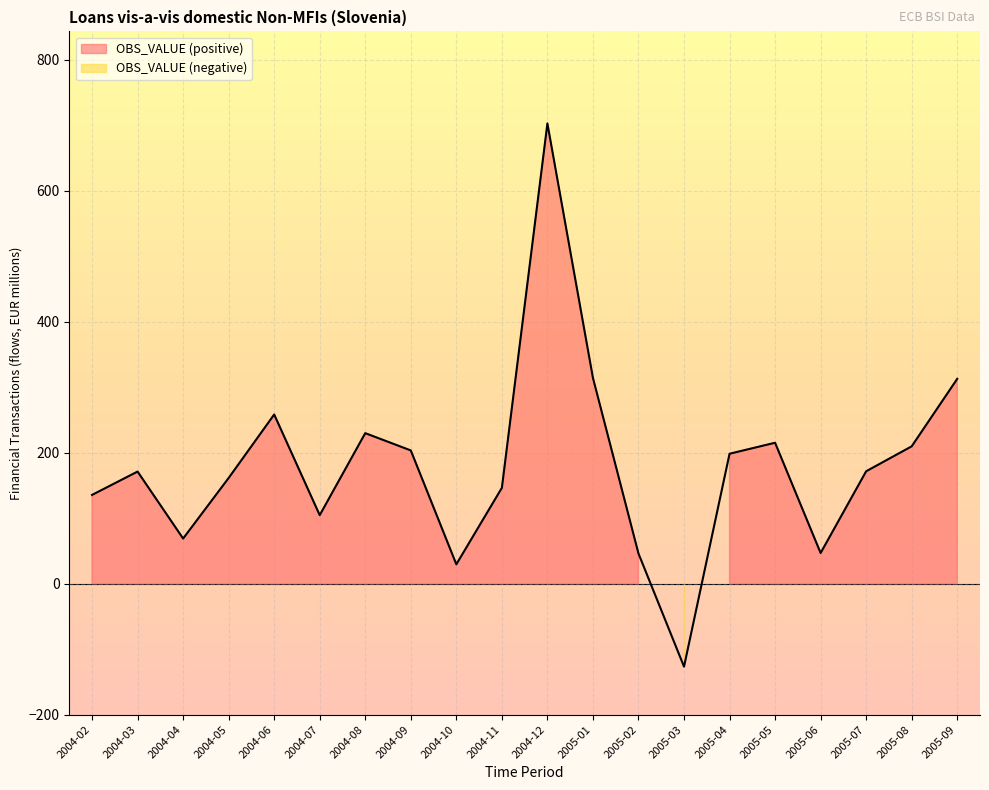

List the labels in order of value, smallest first.

2005-03, 2004-10, 2005-02, 2005-06, 2004-04, 2004-07, 2004-02, 2004-11, 2004-05, 2004-03, 2005-07, 2005-04, 2004-09, 2005-08, 2005-05, 2004-08, 2004-06, 2005-09, 2005-01, 2004-12